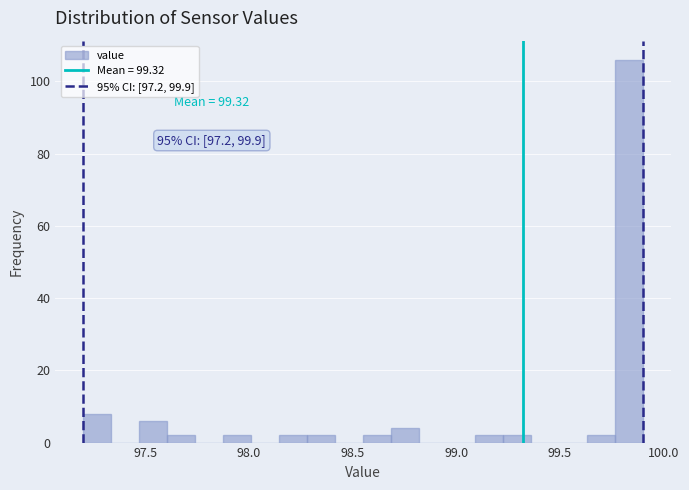

Around what value on the x-axis is the tallest bar? Give the approximate position of its centre, as read against the axis.

99.85